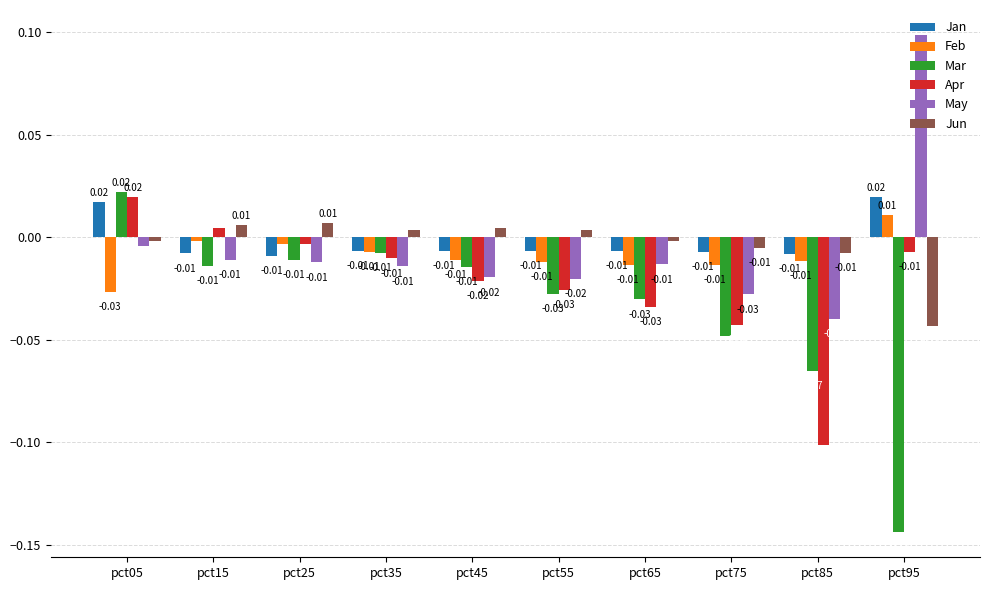

Is the value of Mar at pct25 greater than the value of May at pct55?

Yes